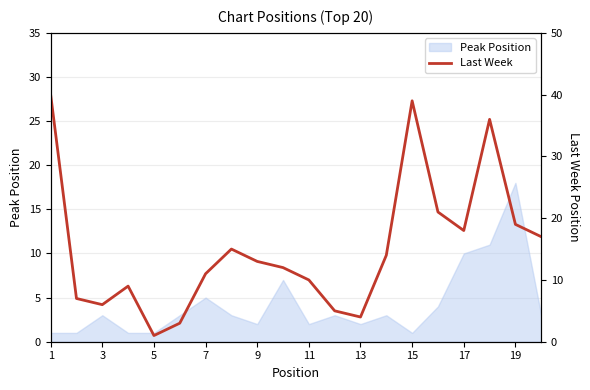

Where is Peak Position nearest to the value 9?

17